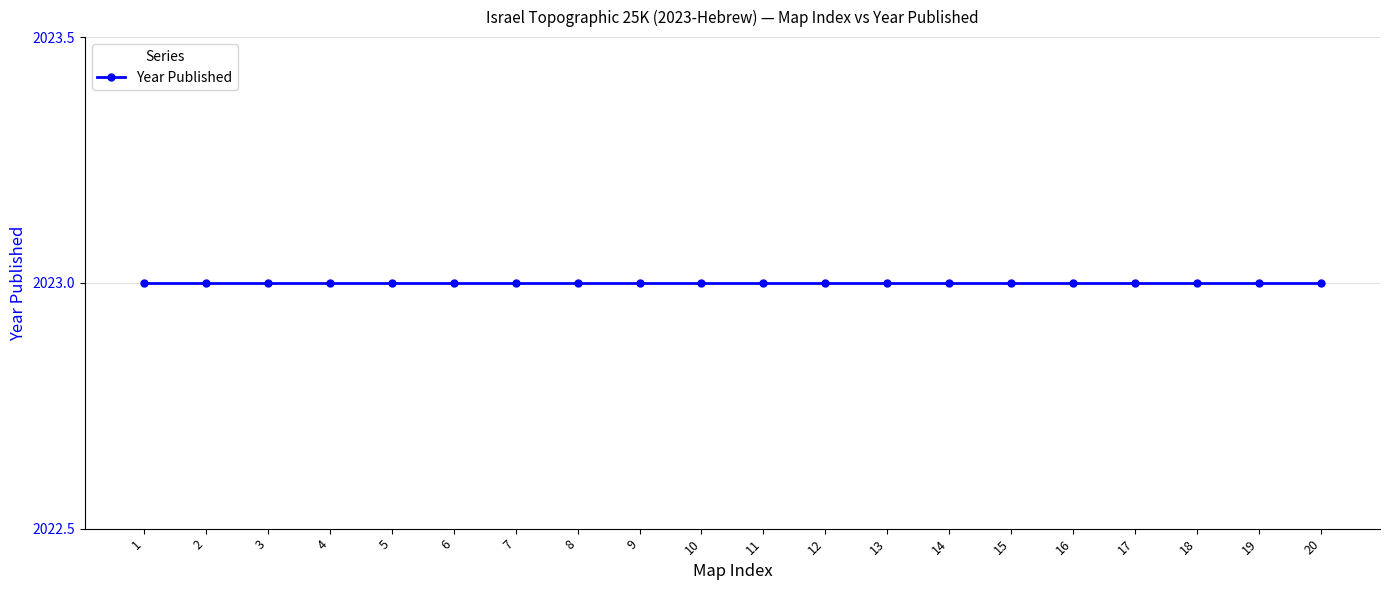

How many values are below 11?

10